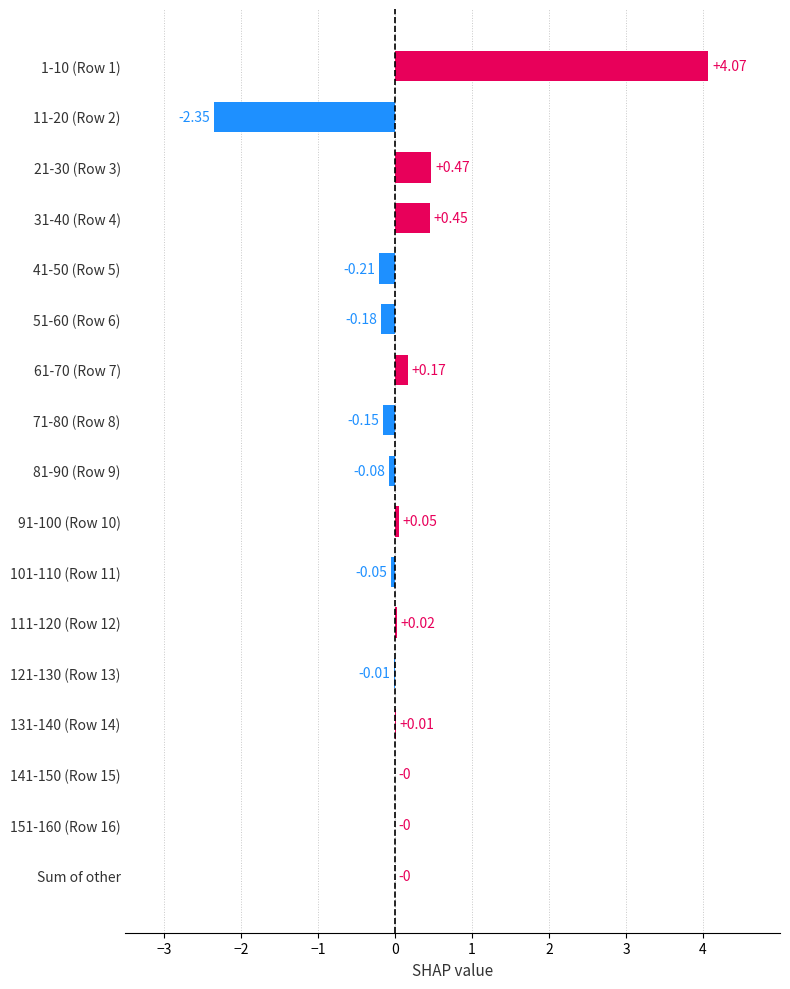

What is the sum of all values?

2.2